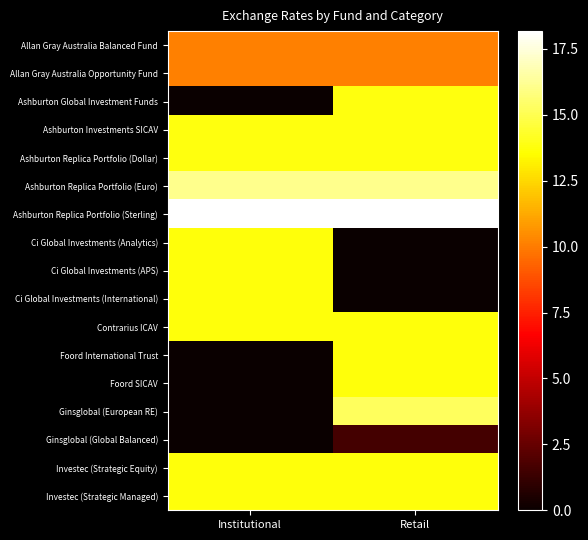

Rank the series by their maximum value, from highest to lowest.

Ashburton Replica Portfolio (Sterling), Ashburton Replica Portfolio (Euro), Ginsglobal (European RE), Ashburton Global Investment Funds, Ashburton Investments SICAV, Ashburton Replica Portfolio (Dollar), Ci Global Investments (Analytics), Ci Global Investments (APS), Ci Global Investments (International), Contrarius ICAV, Foord International Trust, Foord SICAV, Investec (Strategic Equity), Investec (Strategic Managed), Allan Gray Australia Balanced Fund, Allan Gray Australia Opportunity Fund, Ginsglobal (Global Balanced)